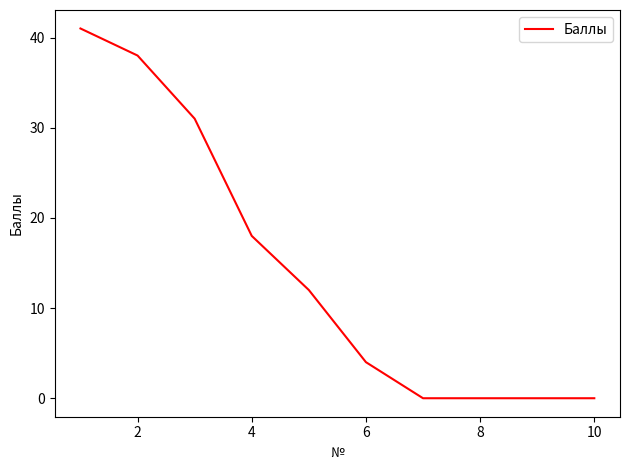

Reading left to right, extract all data points from this chart.

41	38	31	18	12	4	0	0	0	0